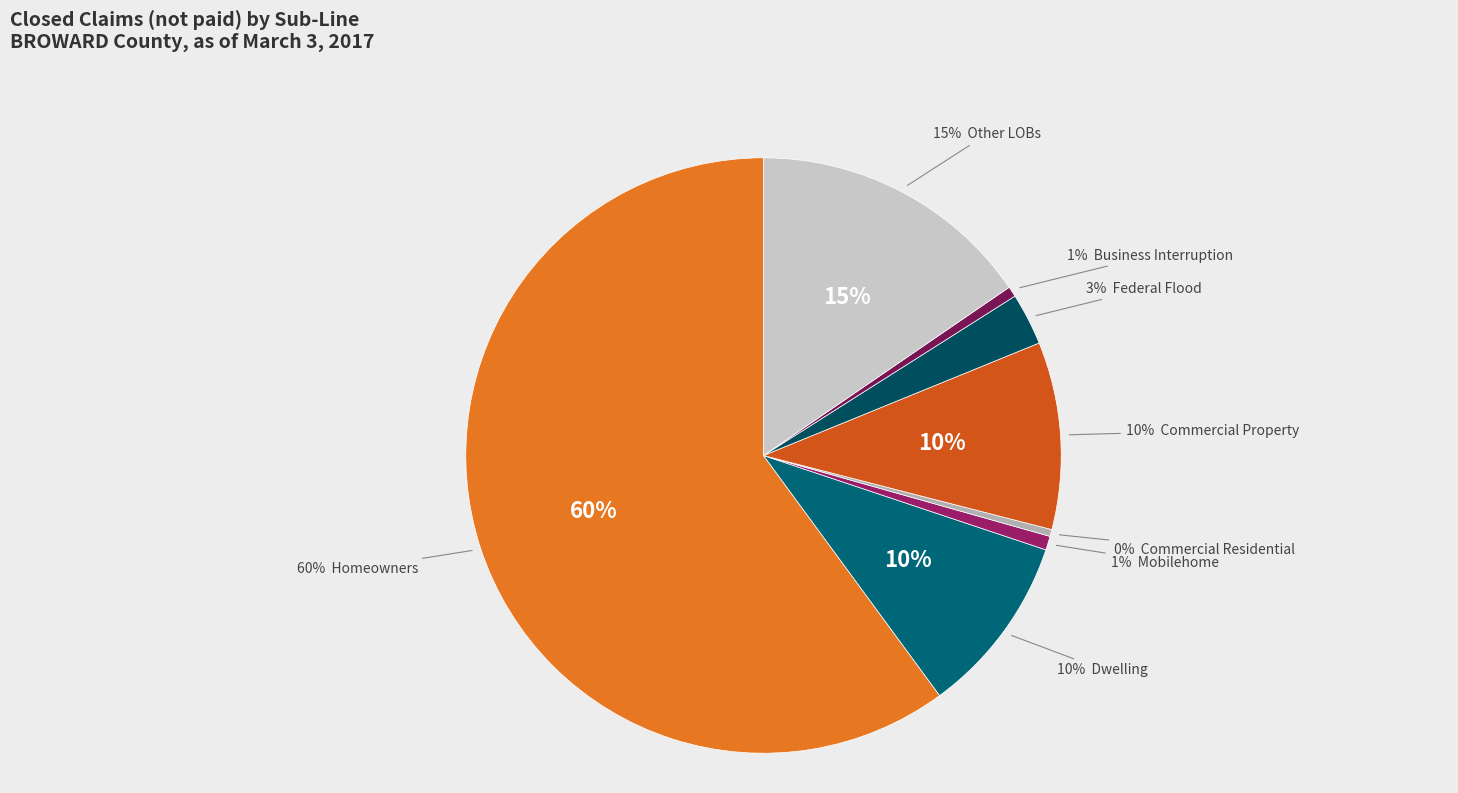

What is the largest slice in the pie chart?

Homeowners